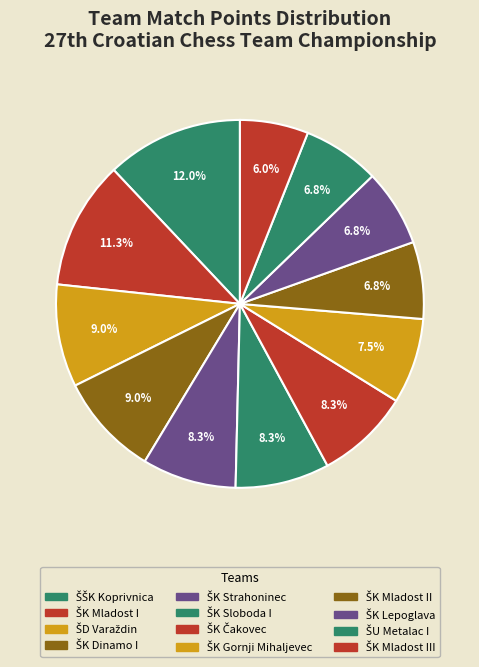

How many segments does this pie chart have?

12